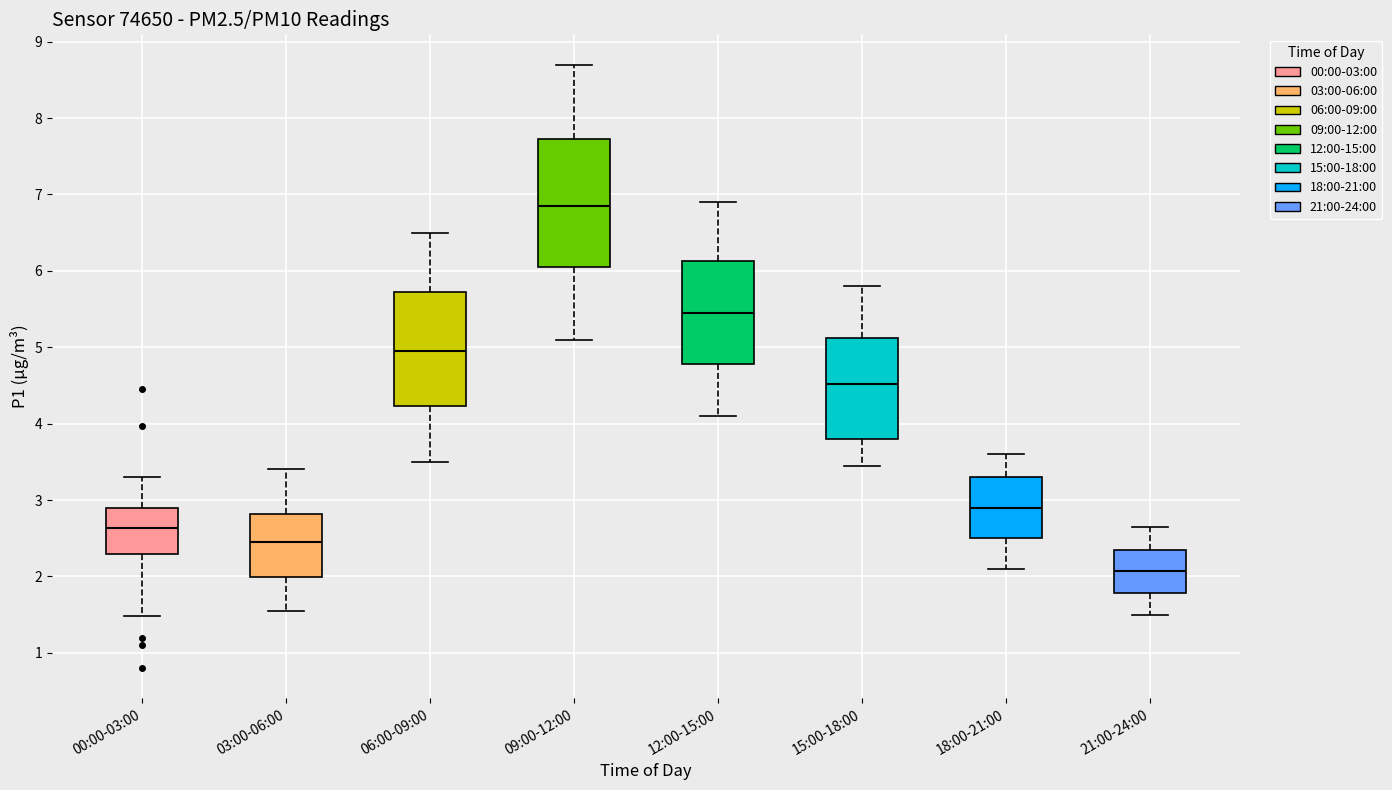

Where does the median line of the box for 15:00-18:00 sit on the y-axis? The values are not printed on the chart, so give them approximately, as read against the axis.

4.5